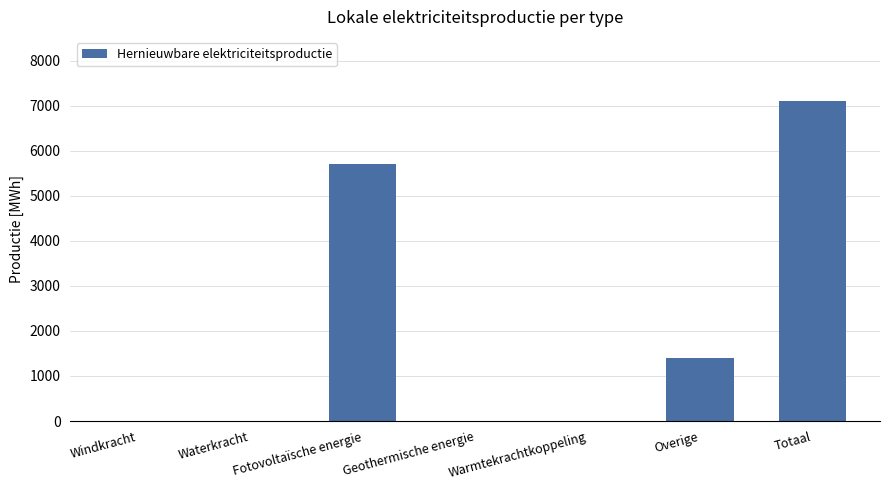

Reading right to left, transcribe all the data shown in this chart.

7107.1	1404.0	0.0	0.0	5703.1	0.0	0.0